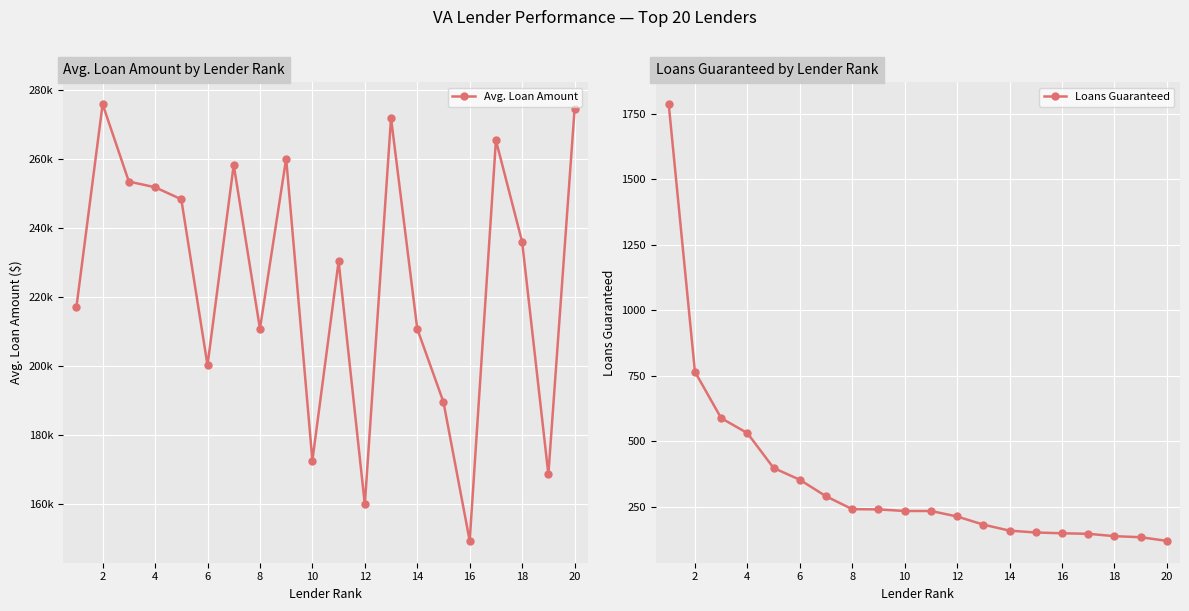

What is the minimum value for Loans Guaranteed?

121